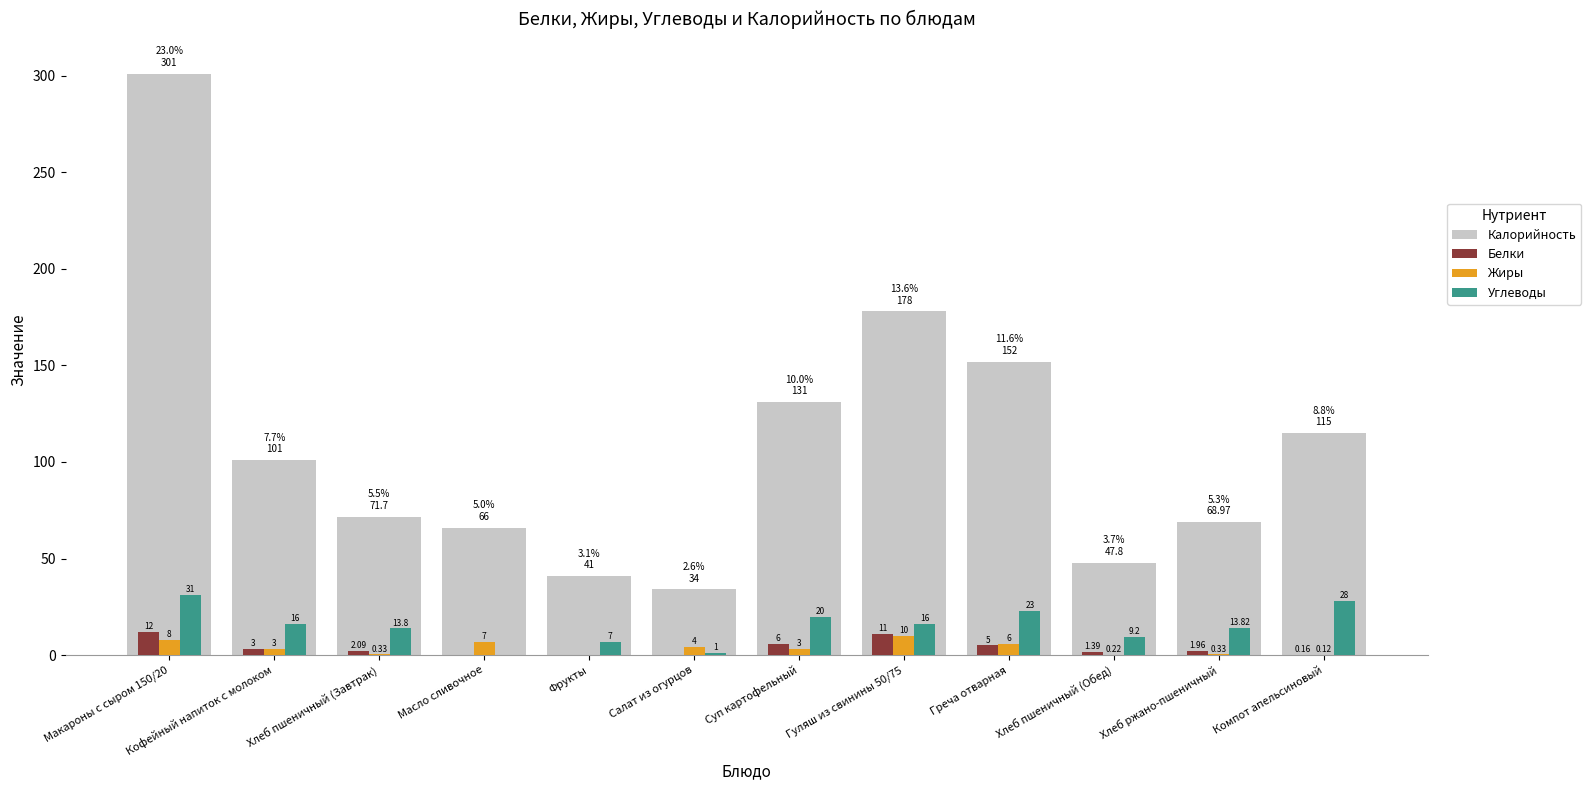

What is the total value across all series at Греча отварная?

186.0